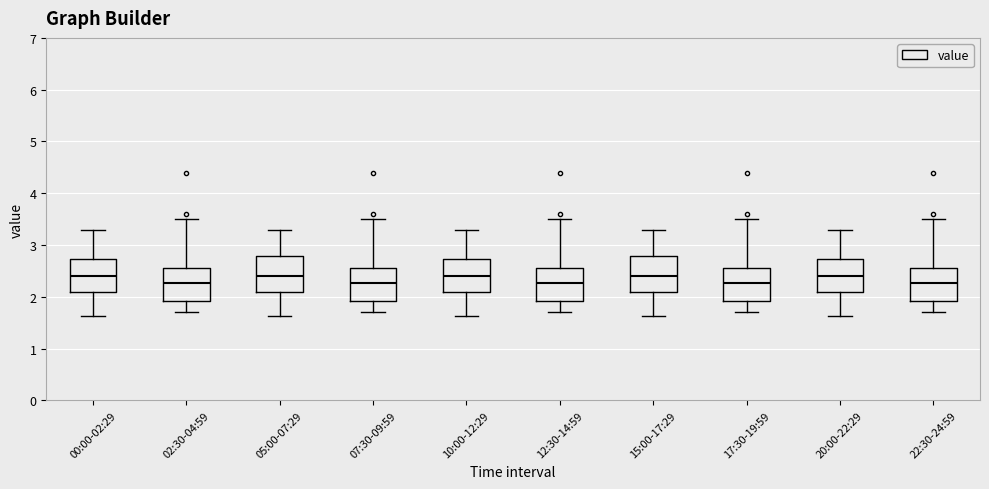

Reading left to right, read every box against the y-axis: the position of its median line, the range the box covers, and the ends of its whiskers. The values are not printed on the chart, so give them approximately, as read against the axis.

00:00-02:29: median 2.4, box 2.1 to 2.7, whiskers 1.6 to 3.3
02:30-04:59: median 2.3, box 1.9 to 2.6, whiskers 1.7 to 3.5
05:00-07:29: median 2.4, box 2.1 to 2.8, whiskers 1.6 to 3.3
07:30-09:59: median 2.3, box 1.9 to 2.6, whiskers 1.7 to 3.5
10:00-12:29: median 2.4, box 2.1 to 2.7, whiskers 1.6 to 3.3
12:30-14:59: median 2.3, box 1.9 to 2.6, whiskers 1.7 to 3.5
15:00-17:29: median 2.4, box 2.1 to 2.8, whiskers 1.6 to 3.3
17:30-19:59: median 2.3, box 1.9 to 2.6, whiskers 1.7 to 3.5
20:00-22:29: median 2.4, box 2.1 to 2.7, whiskers 1.6 to 3.3
22:30-24:59: median 2.3, box 1.9 to 2.6, whiskers 1.7 to 3.5